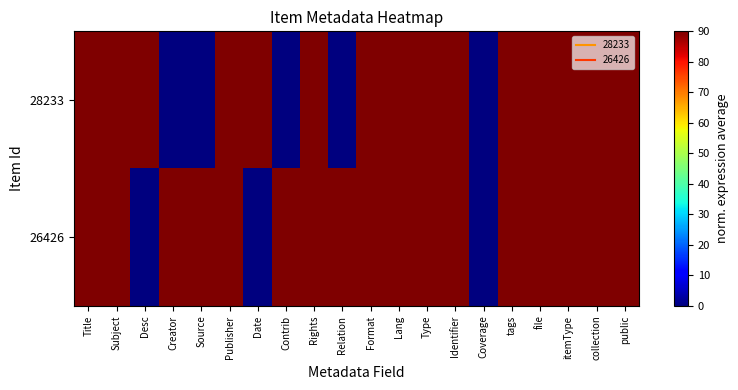

Which series has the largest total across all categories?

26426